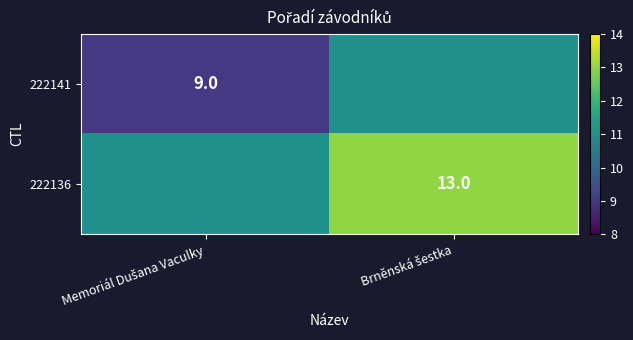

Rank the series by their maximum value, from highest to lowest.

222136, 222141